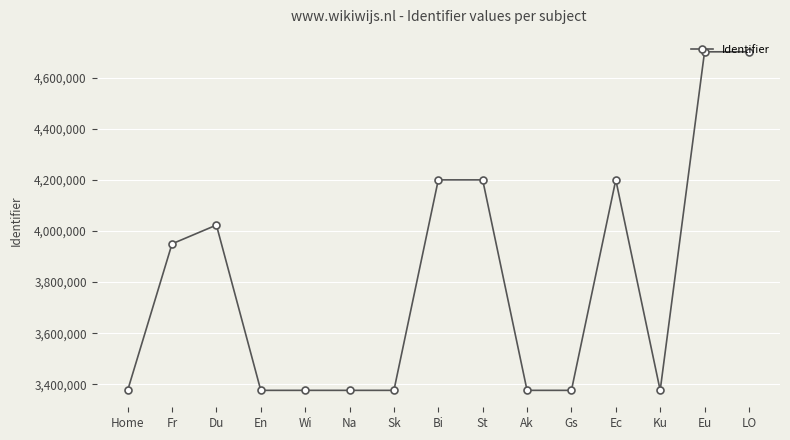

What is the label of the 11th point from the right?

Wi